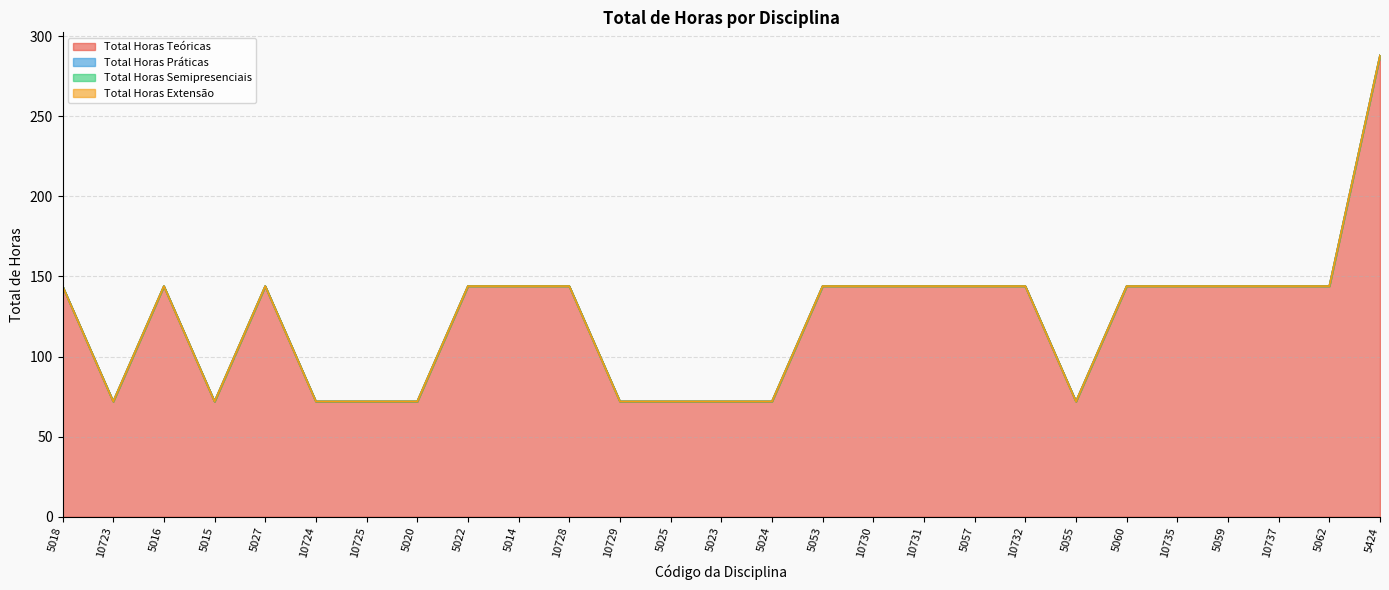

Reading left to right, transcribe all the data shown in this chart.

Total Horas Teóricas: 144	72	144	72	144	72	72	72	144	144	144	72	72	72	72	144	144	144	144	144	72	144	144	144	144	144	288
Total Horas Práticas: 0	0	0	0	0	0	0	0	0	0	0	0	0	0	0	0	0	0	0	0	0	0	0	0	0	0	0
Total Horas Semipresenciais: 0	0	0	0	0	0	0	0	0	0	0	0	0	0	0	0	0	0	0	0	0	0	0	0	0	0	0
Total Horas Extensão: 0	0	0	0	0	0	0	0	0	0	0	0	0	0	0	0	0	0	0	0	0	0	0	0	0	0	0